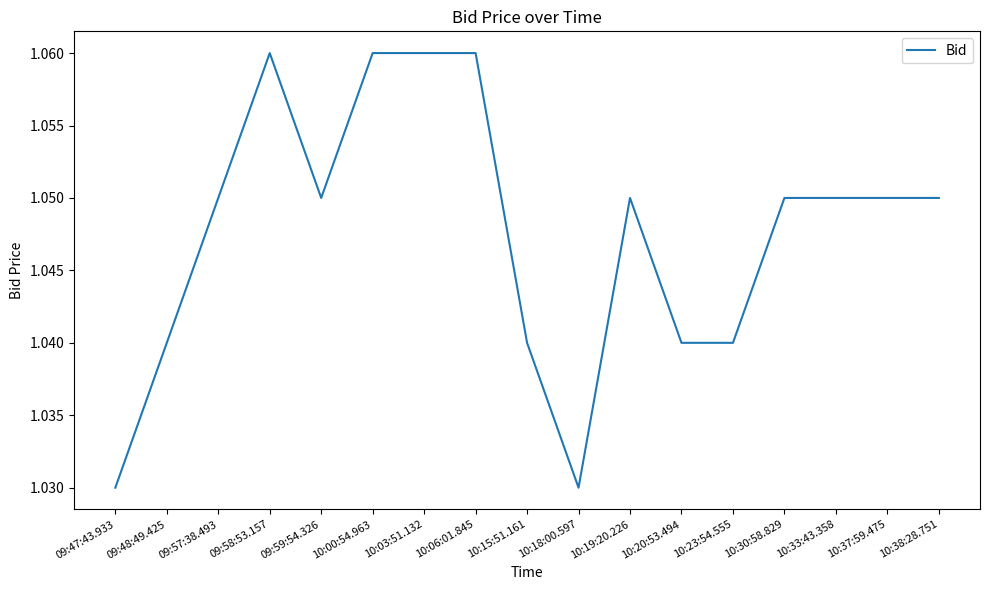

Count the number of data series in this chart.

1